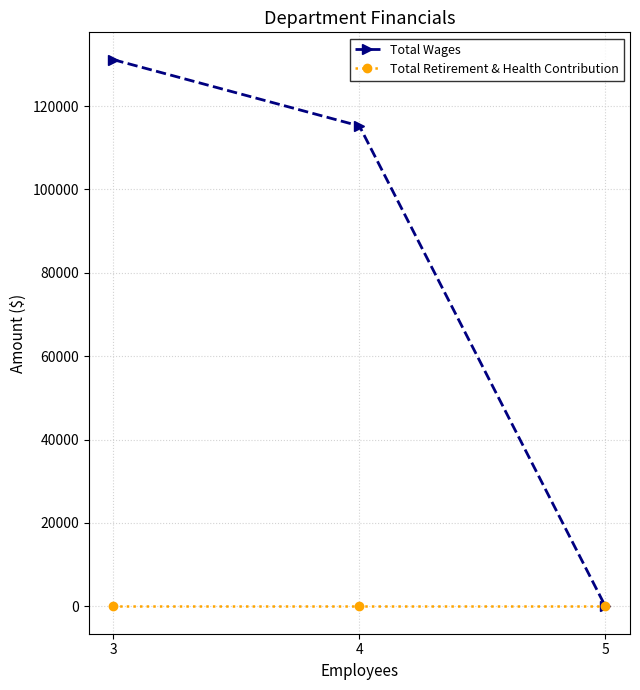

The Total Wages series shows 55503 at 3. True or false?

False